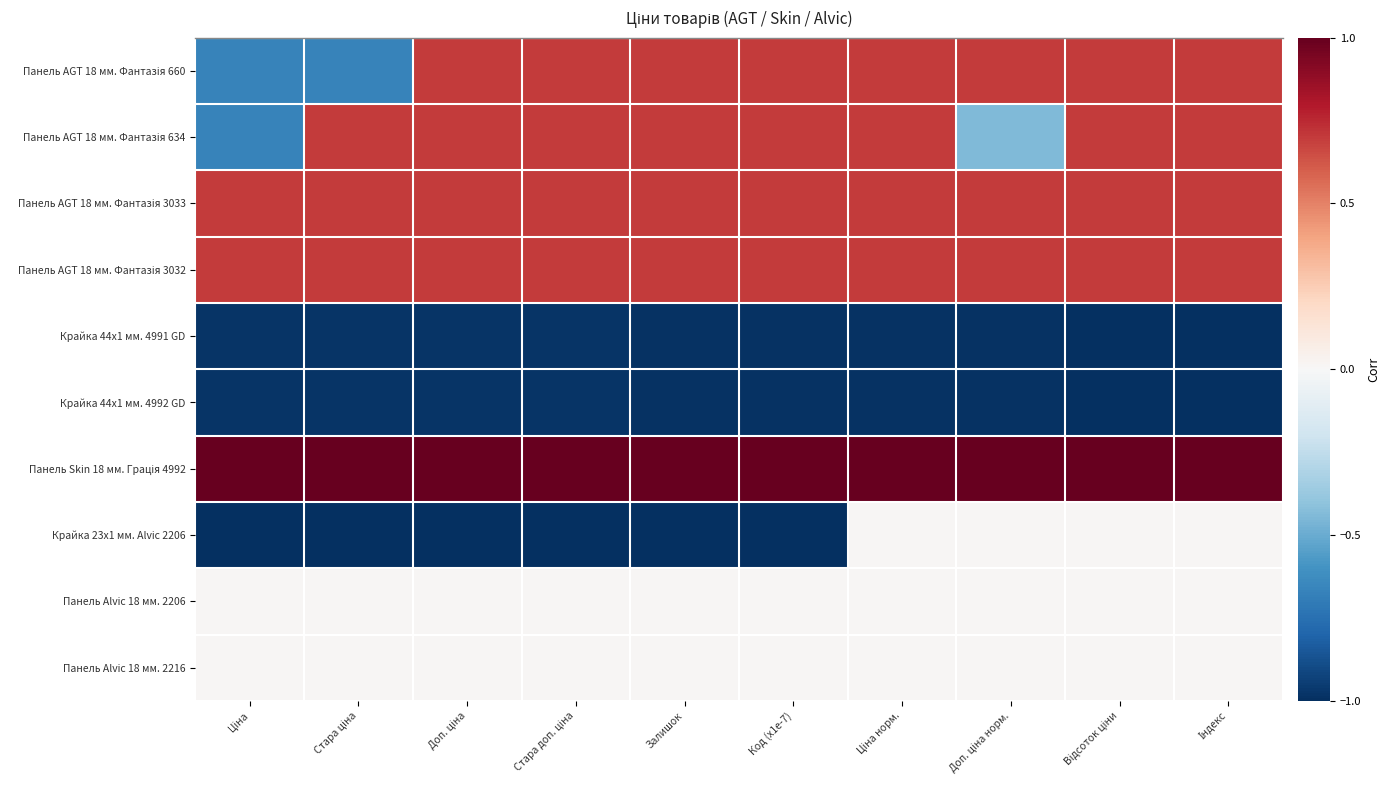

Which series has the widest spread of values?

Панель AGT 18 мм. Фантазія 660